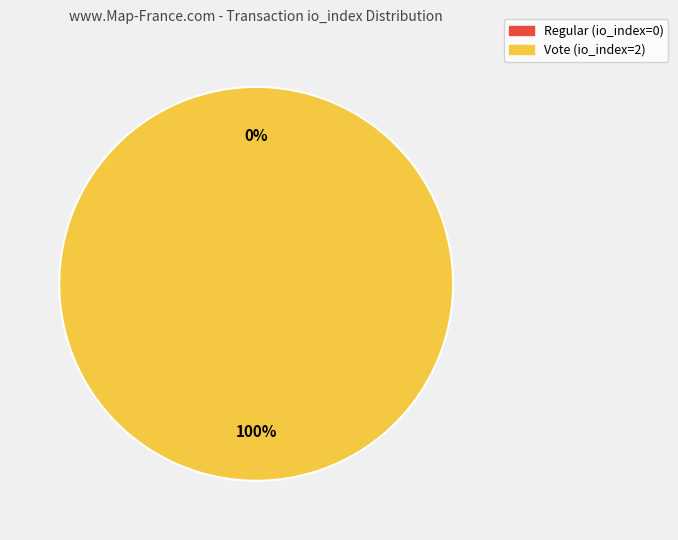

The Regular (io_index=0) slice represents 13% of the pie. True or false?

False